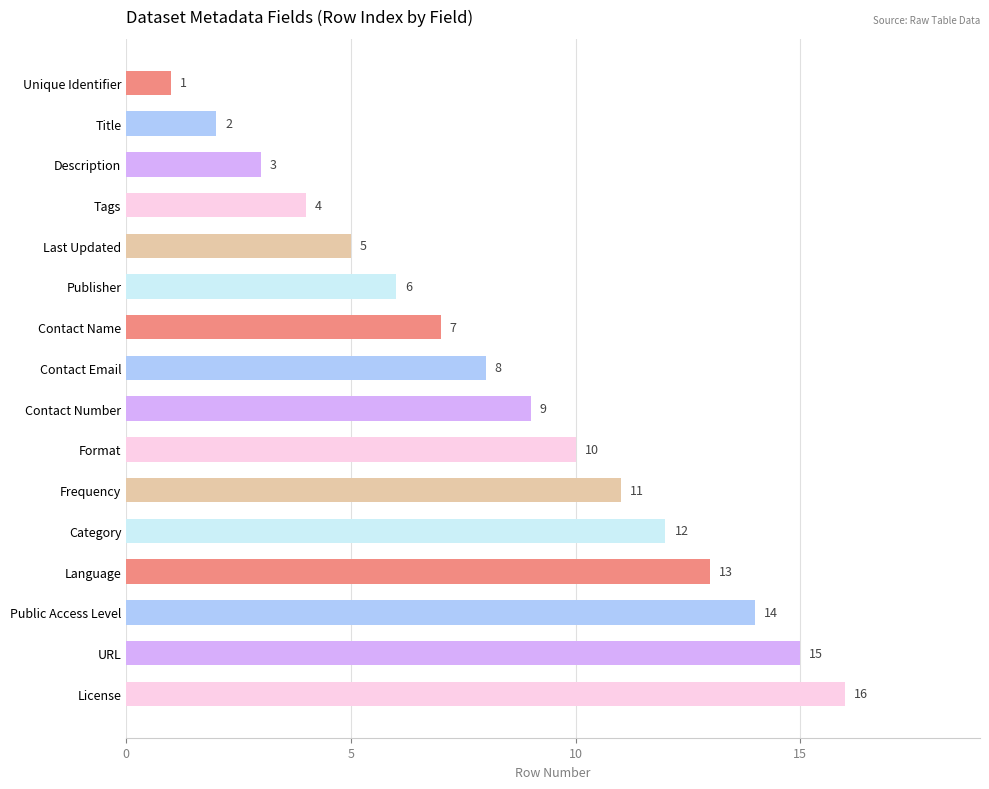

What is the label of the 14th bar from the bottom?

Description